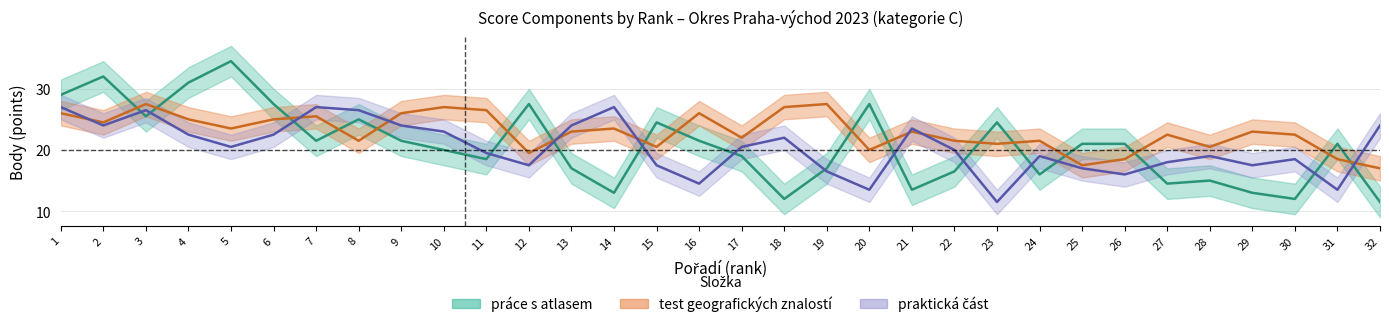

What is the difference between the maximum and second lowest values in the test geografických znalostí series?

10.0